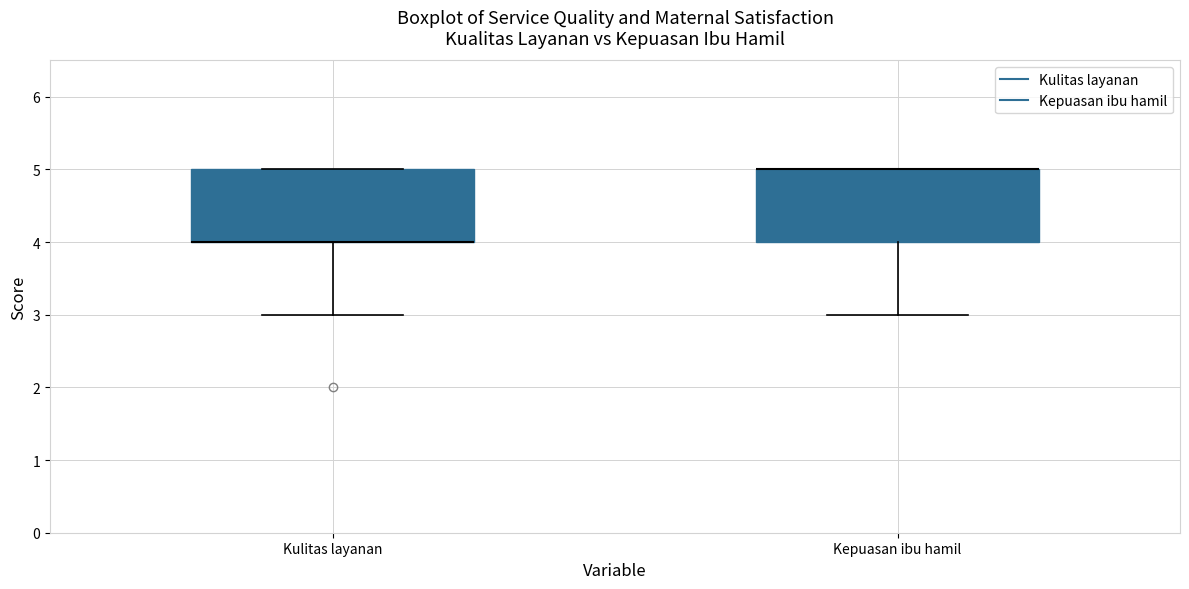

Reading left to right, transcribe this box plot: for each box, give where its median line is, the range the box spans, and where its two whiskers end, as read against the y-axis. The values are not printed on the chart, so give them approximately, as read against the axis.

Kulitas layanan: median 4 (drawn on the box's lower edge), box 4 to 5, whiskers 3 to 5
Kepuasan ibu hamil: median 5 (drawn on the box's upper edge), box 4 to 5, whiskers 3 to 5